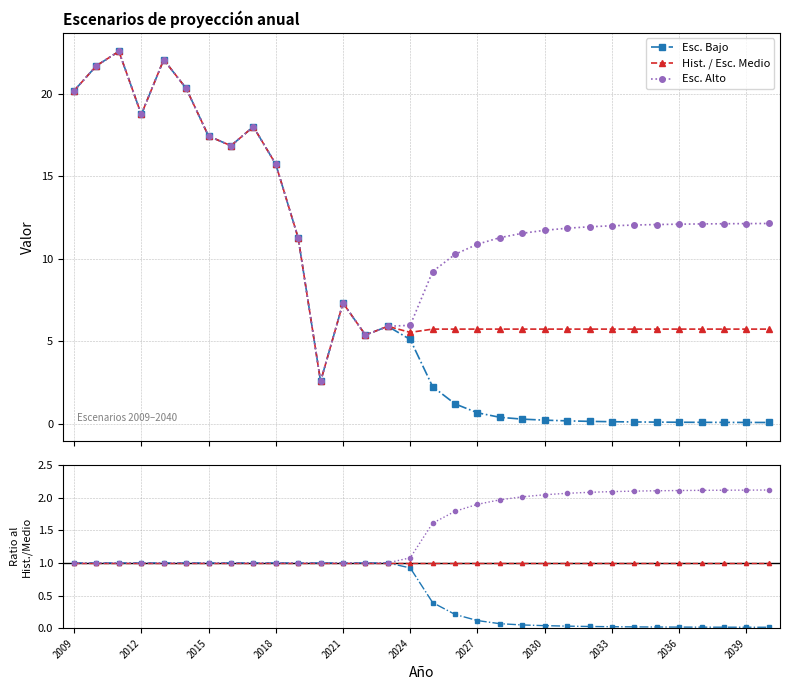

The value of Esc. Bajo at 2024 is 1.7. True or false?

False